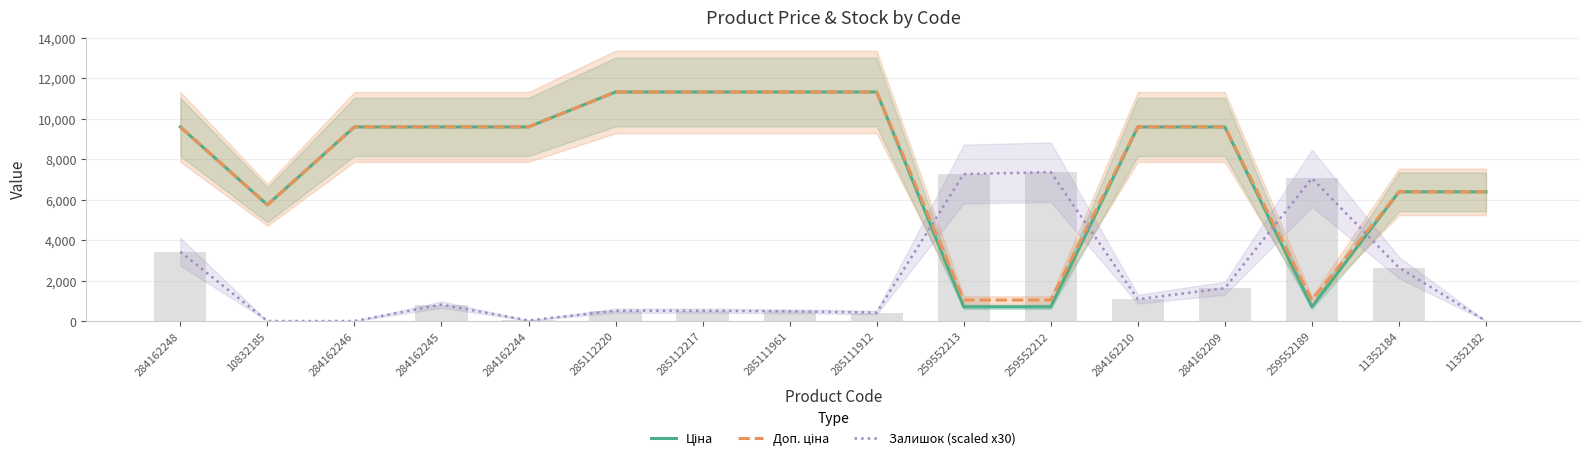

What is the label of the 14th bar from the left?

259552189